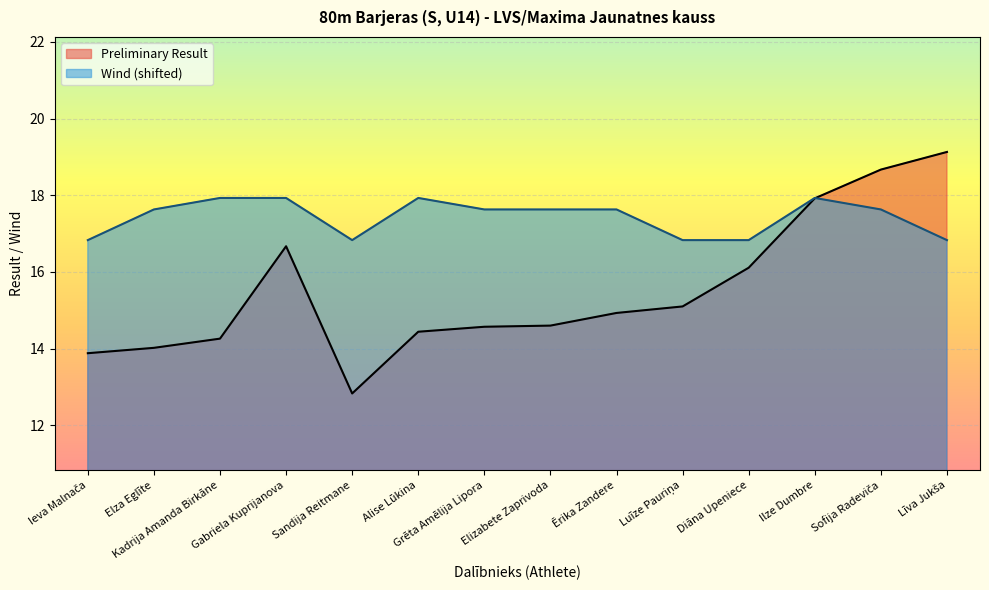

What is the smallest value displayed?

12.8